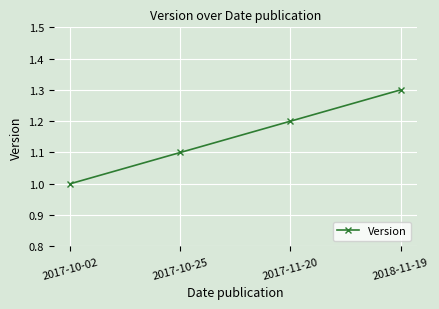

What is the ratio of the value at 2018-11-19 to the value at 2017-10-02?

1.3